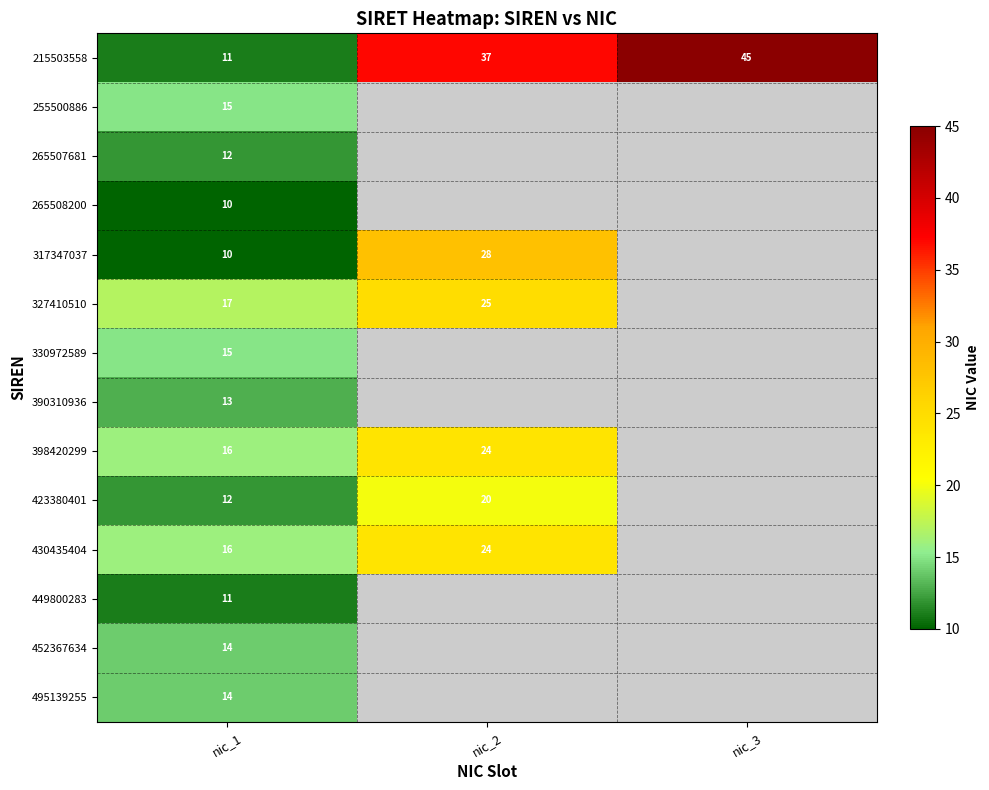

What is the sum of all 215503558 values?

93